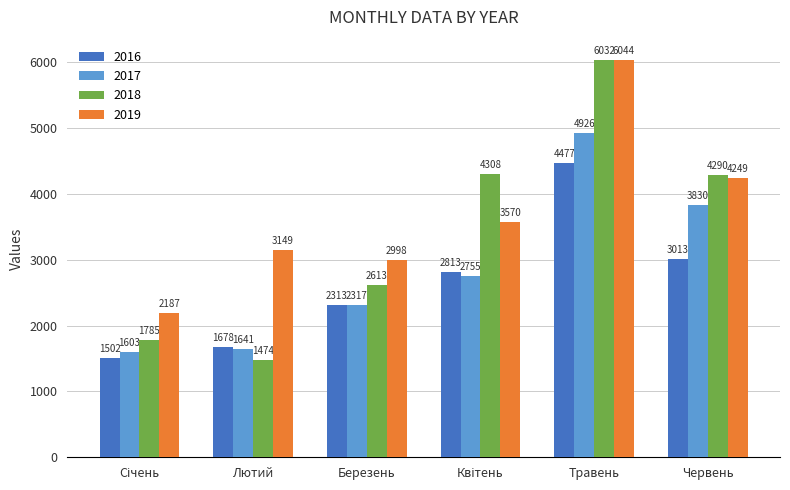

Which category has the lowest value in the 2018 series?

Лютий